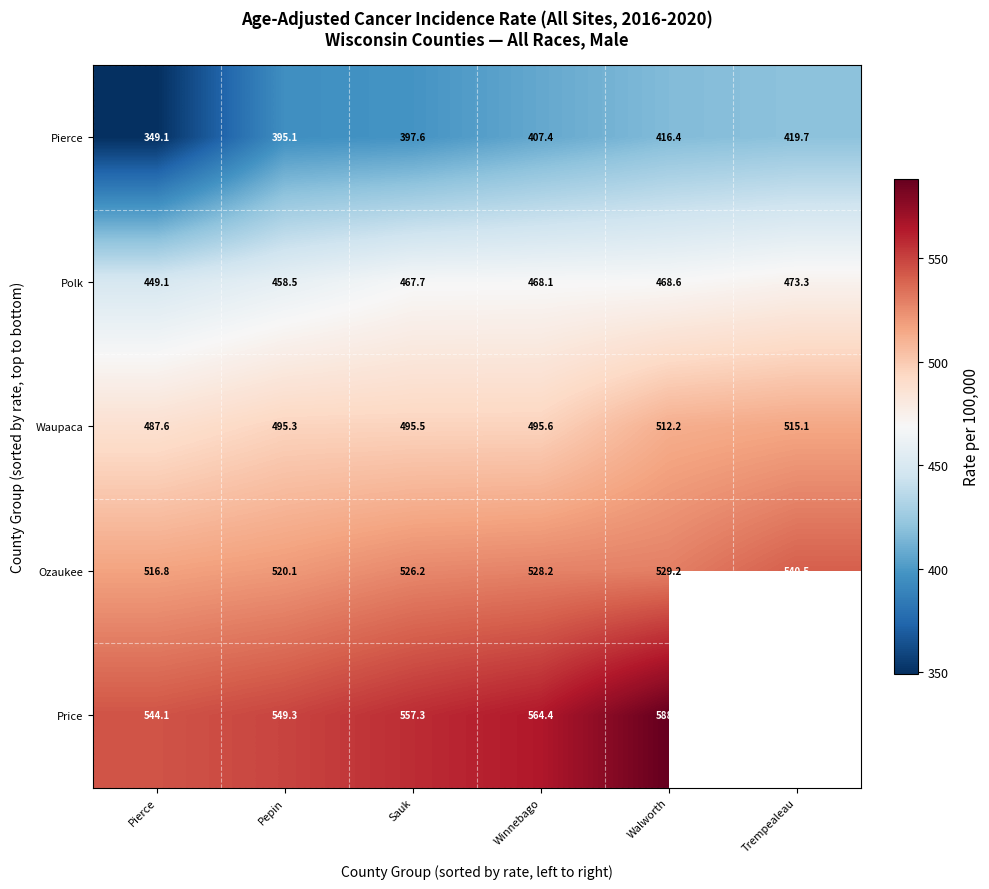

Between Pierce and Winnebago, which series saw the biggest shift?

Pierce